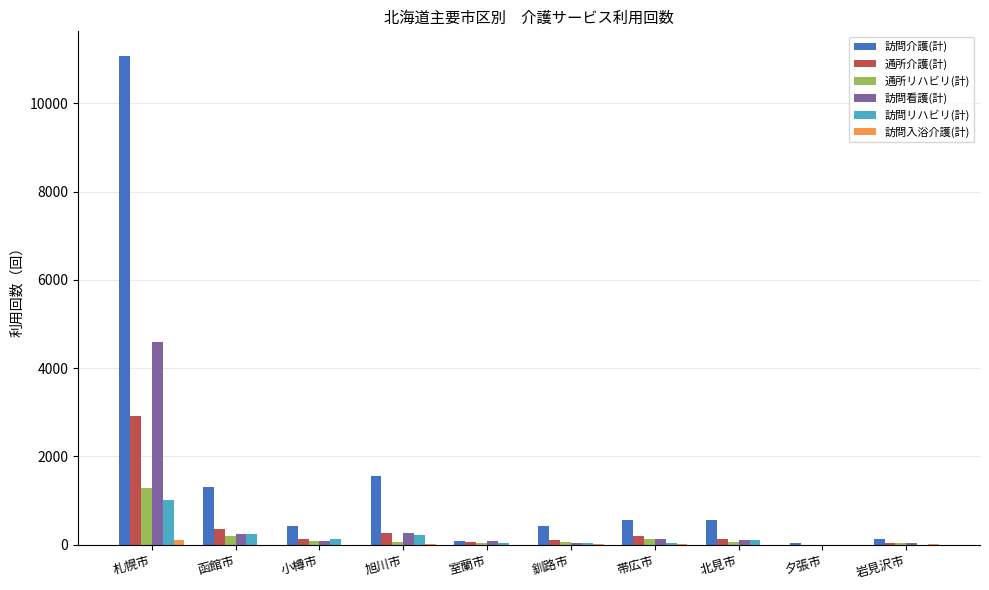

What is the sum of all 通所リハビリ(計) values?

1964